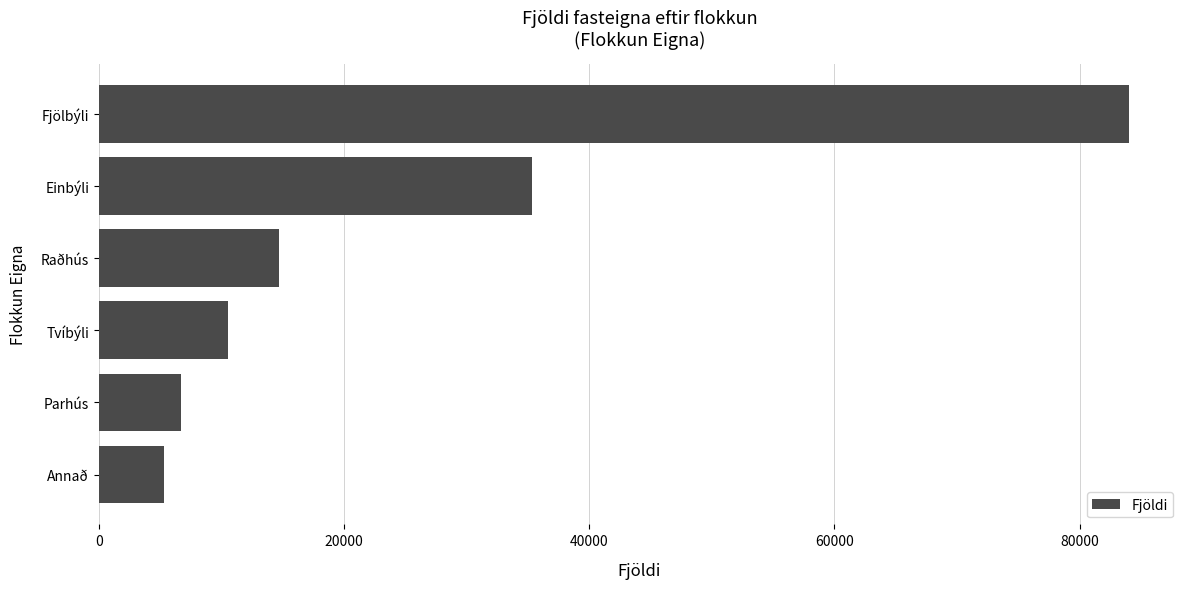

How many bars are there in total?

6